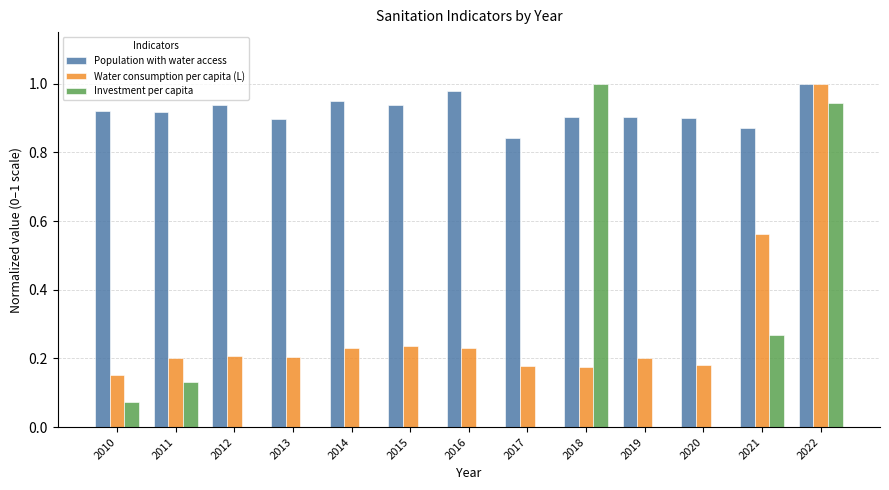

What is the sum of all Investment per capita values?

2.4